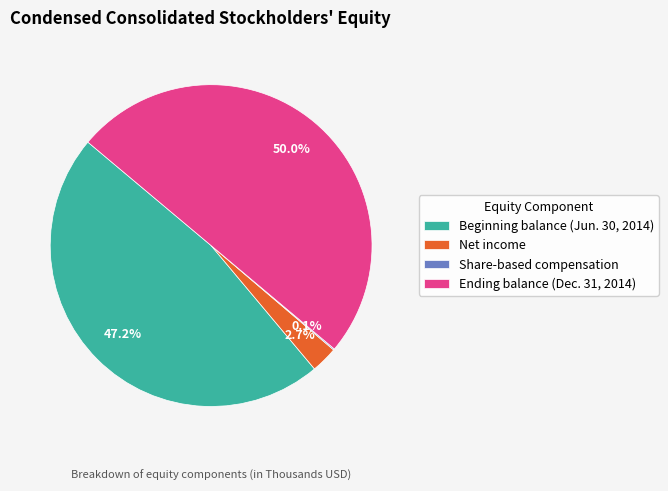

What percentage do Beginning balance (Jun. 30, 2014) and Net income together represent?

49.9%